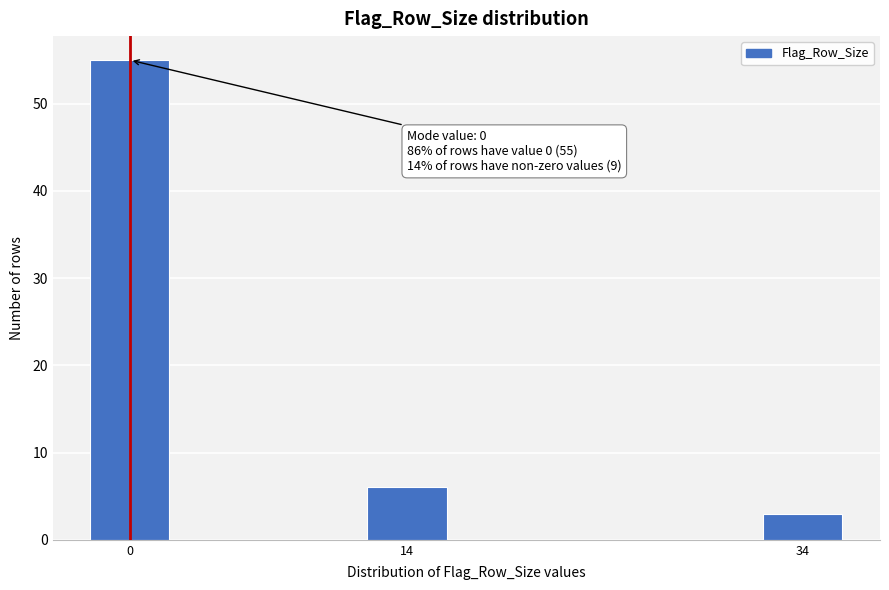

Reading left to right, list all the values displayed in this chart.

0=55	14=6	34=3